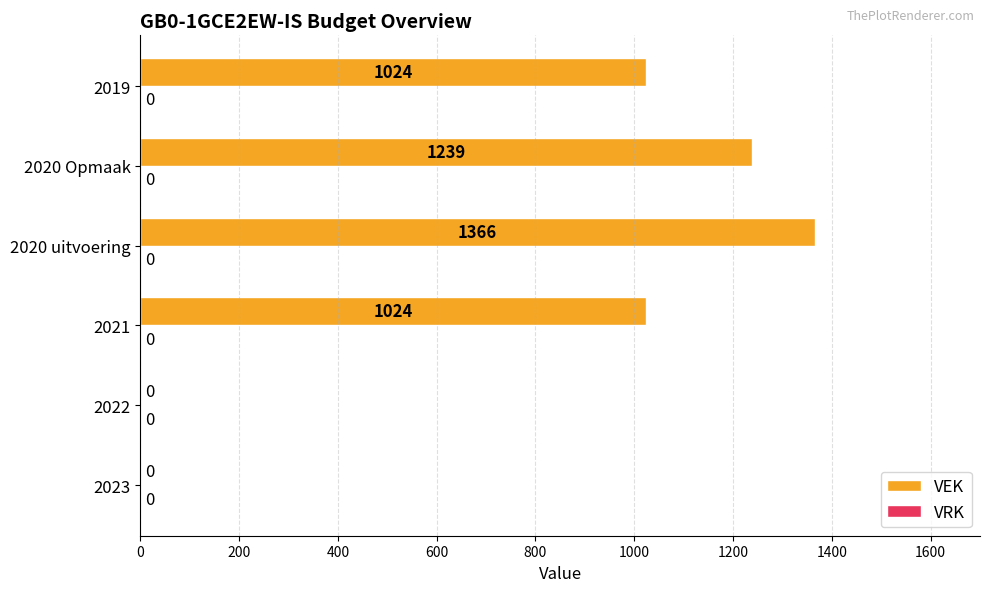

What is the sum of the values at 2021 and 2022?

1024